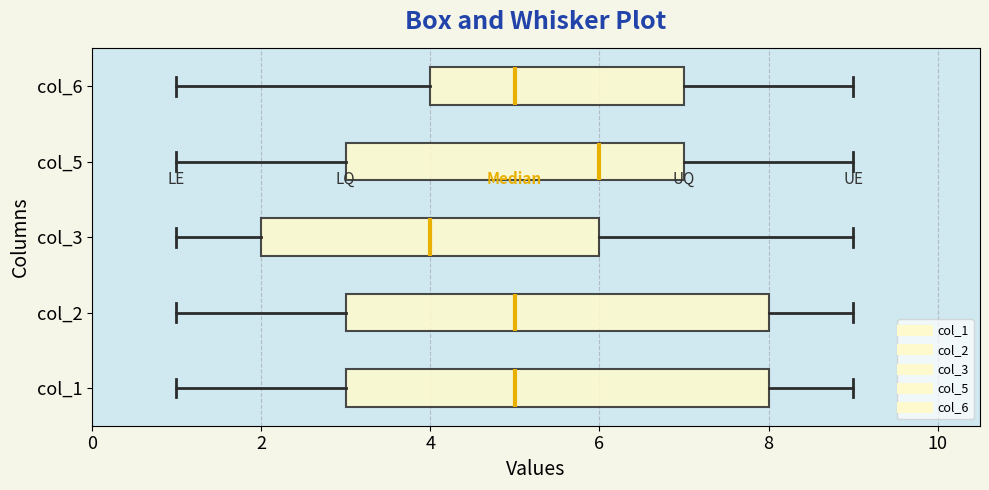

Reading bottom to top, read every box against the x-axis: the position of its median line, the range the box covers, and the ends of its whiskers. The values are not printed on the chart, so give them approximately, as read against the axis.

col_1: median 5, box 3 to 8, whiskers 1 to 9
col_2: median 5, box 3 to 8, whiskers 1 to 9
col_3: median 4, box 2 to 6, whiskers 1 to 9
col_5: median 6, box 3 to 7, whiskers 1 to 9
col_6: median 5, box 4 to 7, whiskers 1 to 9